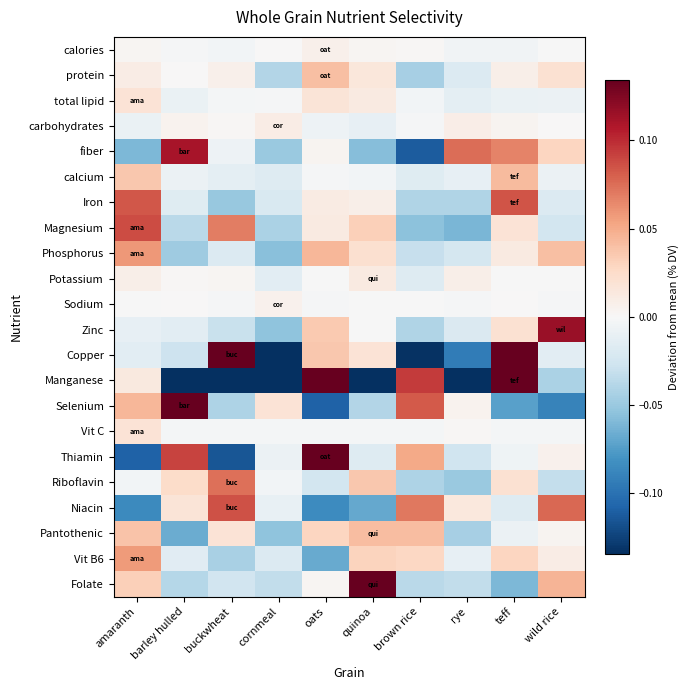

Reading right to left, what are all the values shown in this chart?

calories: wild rice=-0.0	teff=-0.0	rye=-0.0	brown rice=0.0	quinoa=0.0	oats=0.0	cornmeal=0.0	buckwheat=-0.0	barley hulled=-0.0	amaranth=0.0
protein: wild rice=0.0	teff=0.0	rye=-0.0	brown rice=-0.0	quinoa=0.0	oats=0.0	cornmeal=-0.0	buckwheat=0.0	barley hulled=0.0	amaranth=0.0
total lipid: wild rice=-0.0	teff=-0.0	rye=-0.0	brown rice=-0.0	quinoa=0.0	oats=0.0	cornmeal=-0.0	buckwheat=-0.0	barley hulled=-0.0	amaranth=0.0
carbohydrates: wild rice=0.0	teff=0.0	rye=0.0	brown rice=-0.0	quinoa=-0.0	oats=-0.0	cornmeal=0.0	buckwheat=0.0	barley hulled=0.0	amaranth=-0.0
fiber: wild rice=0.0	teff=0.1	rye=0.1	brown rice=-0.1	quinoa=-0.1	oats=0.0	cornmeal=-0.0	buckwheat=-0.0	barley hulled=0.1	amaranth=-0.1
calcium: wild rice=-0.0	teff=0.0	rye=-0.0	brown rice=-0.0	quinoa=-0.0	oats=-0.0	cornmeal=-0.0	buckwheat=-0.0	barley hulled=-0.0	amaranth=0.0
Iron: wild rice=-0.0	teff=0.1	rye=-0.0	brown rice=-0.0	quinoa=0.0	oats=0.0	cornmeal=-0.0	buckwheat=-0.1	barley hulled=-0.0	amaranth=0.1
Magnesium: wild rice=-0.0	teff=0.0	rye=-0.1	brown rice=-0.1	quinoa=0.0	oats=0.0	cornmeal=-0.0	buckwheat=0.1	barley hulled=-0.0	amaranth=0.1
Phosphorus: wild rice=0.0	teff=0.0	rye=-0.0	brown rice=-0.0	quinoa=0.0	oats=0.0	cornmeal=-0.1	buckwheat=-0.0	barley hulled=-0.0	amaranth=0.1
Potassium: wild rice=-0.0	teff=-0.0	rye=0.0	brown rice=-0.0	quinoa=0.0	oats=-0.0	cornmeal=-0.0	buckwheat=0.0	barley hulled=0.0	amaranth=0.0
Sodium: wild rice=-0.0	teff=0.0	rye=-0.0	brown rice=-0.0	quinoa=-0.0	oats=-0.0	cornmeal=0.0	buckwheat=-0.0	barley hulled=0.0	amaranth=-0.0
Zinc: wild rice=0.1	teff=0.0	rye=-0.0	brown rice=-0.0	quinoa=-0.0	oats=0.0	cornmeal=-0.1	buckwheat=-0.0	barley hulled=-0.0	amaranth=-0.0
Copper: wild rice=-0.0	teff=0.1	rye=-0.1	brown rice=-0.1	quinoa=0.0	oats=0.0	cornmeal=-0.2	buckwheat=0.3	barley hulled=-0.0	amaranth=-0.0
Manganese: wild rice=-0.0	teff=1.2	rye=-0.1	brown rice=0.1	quinoa=-0.2	oats=0.3	cornmeal=-0.5	buckwheat=-0.4	barley hulled=-0.3	amaranth=0.0
Selenium: wild rice=-0.1	teff=-0.1	rye=0.0	brown rice=0.1	quinoa=-0.0	oats=-0.1	cornmeal=0.0	buckwheat=-0.0	barley hulled=0.2	amaranth=0.0
Vit C: wild rice=-0.0	teff=-0.0	rye=0.0	brown rice=-0.0	quinoa=-0.0	oats=-0.0	cornmeal=-0.0	buckwheat=-0.0	barley hulled=-0.0	amaranth=0.0
Thiamin: wild rice=0.0	teff=-0.0	rye=-0.0	brown rice=0.1	quinoa=-0.0	oats=0.1	cornmeal=-0.0	buckwheat=-0.1	barley hulled=0.1	amaranth=-0.1
Riboflavin: wild rice=-0.0	teff=0.0	rye=-0.1	brown rice=-0.0	quinoa=0.0	oats=-0.0	cornmeal=-0.0	buckwheat=0.1	barley hulled=0.0	amaranth=-0.0
Niacin: wild rice=0.1	teff=-0.0	rye=0.0	brown rice=0.1	quinoa=-0.1	oats=-0.1	cornmeal=-0.0	buckwheat=0.1	barley hulled=0.0	amaranth=-0.1
Pantothenic: wild rice=0.0	teff=-0.0	rye=-0.0	brown rice=0.0	quinoa=0.0	oats=0.0	cornmeal=-0.1	buckwheat=0.0	barley hulled=-0.1	amaranth=0.0
Vit B6: wild rice=0.0	teff=0.0	rye=-0.0	brown rice=0.0	quinoa=0.0	oats=-0.1	cornmeal=-0.0	buckwheat=-0.0	barley hulled=-0.0	amaranth=0.1
Folate: wild rice=0.0	teff=-0.1	rye=-0.0	brown rice=-0.0	quinoa=0.1	oats=0.0	cornmeal=-0.0	buckwheat=-0.0	barley hulled=-0.0	amaranth=0.0